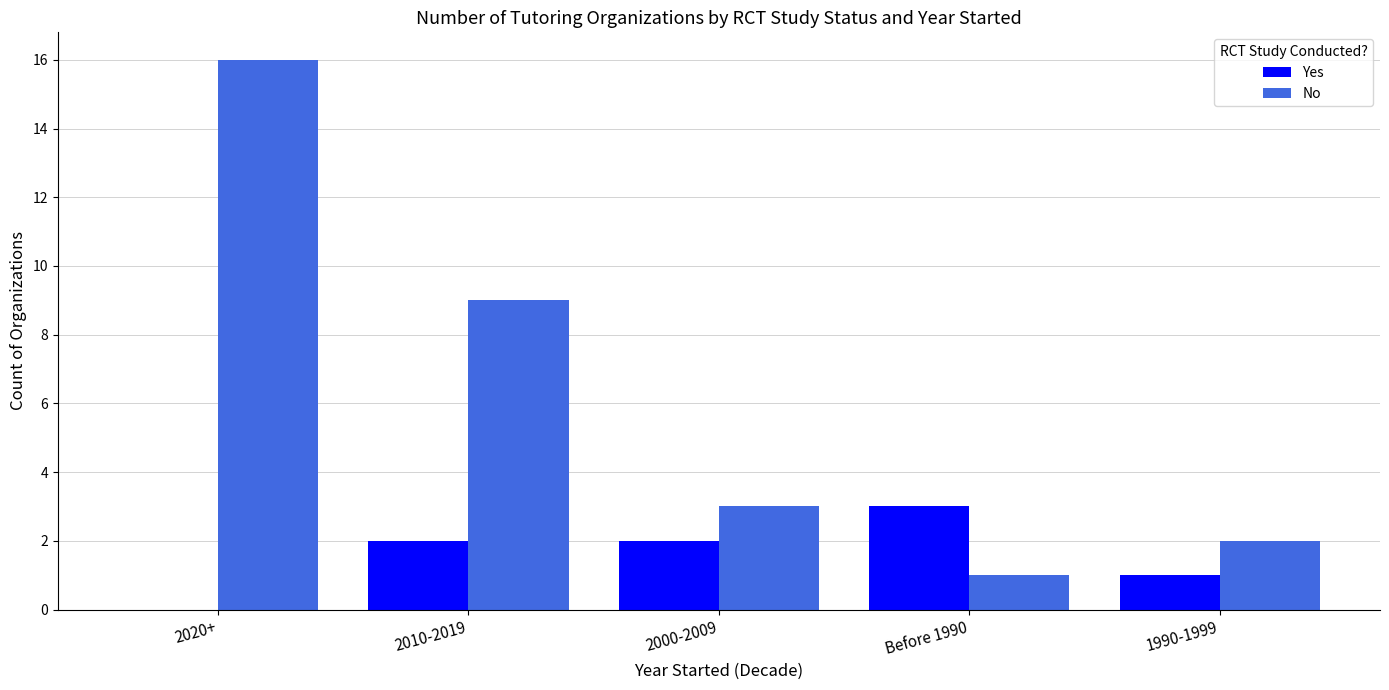

What is the average value of the Yes series?

2